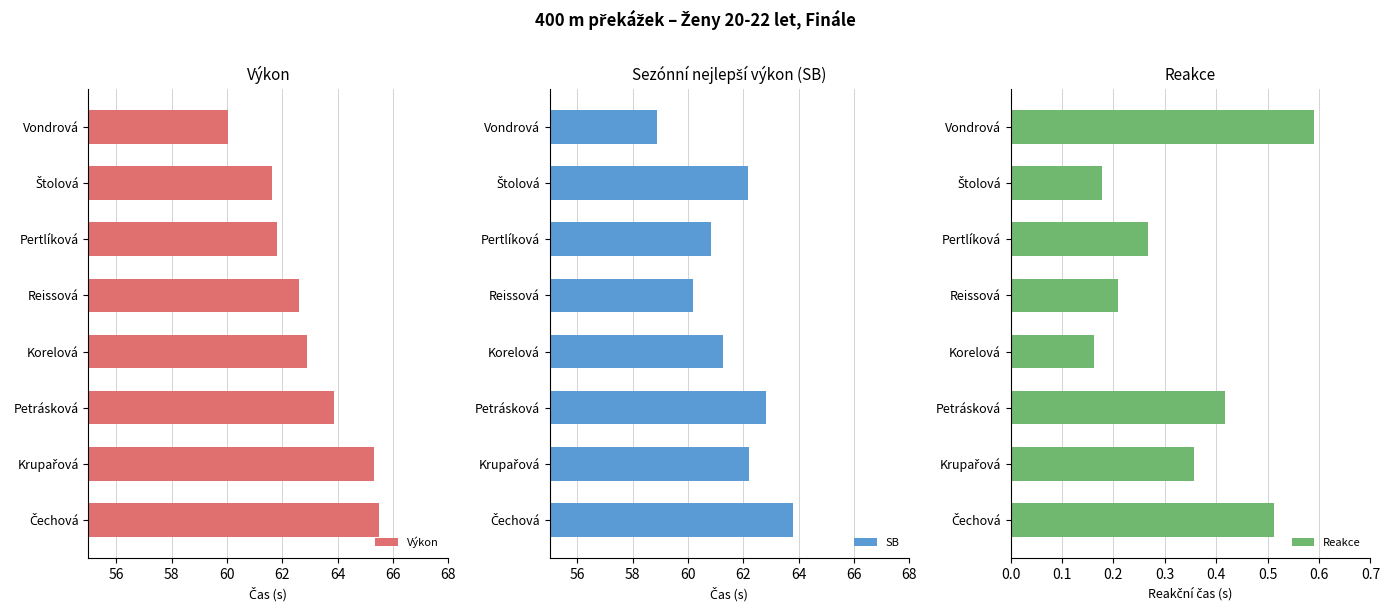

What is the difference between the maximum and minimum values in the SB series?

4.9